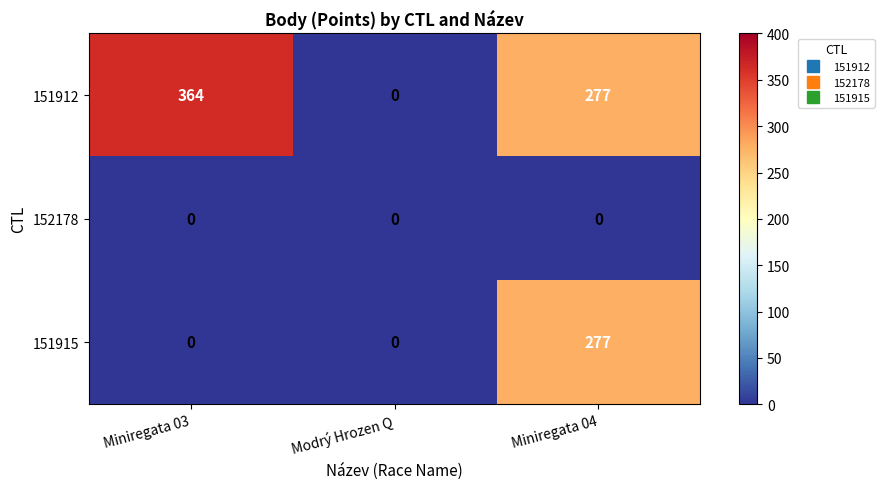

Rank the series by their maximum value, from lowest to highest.

152178, 151915, 151912